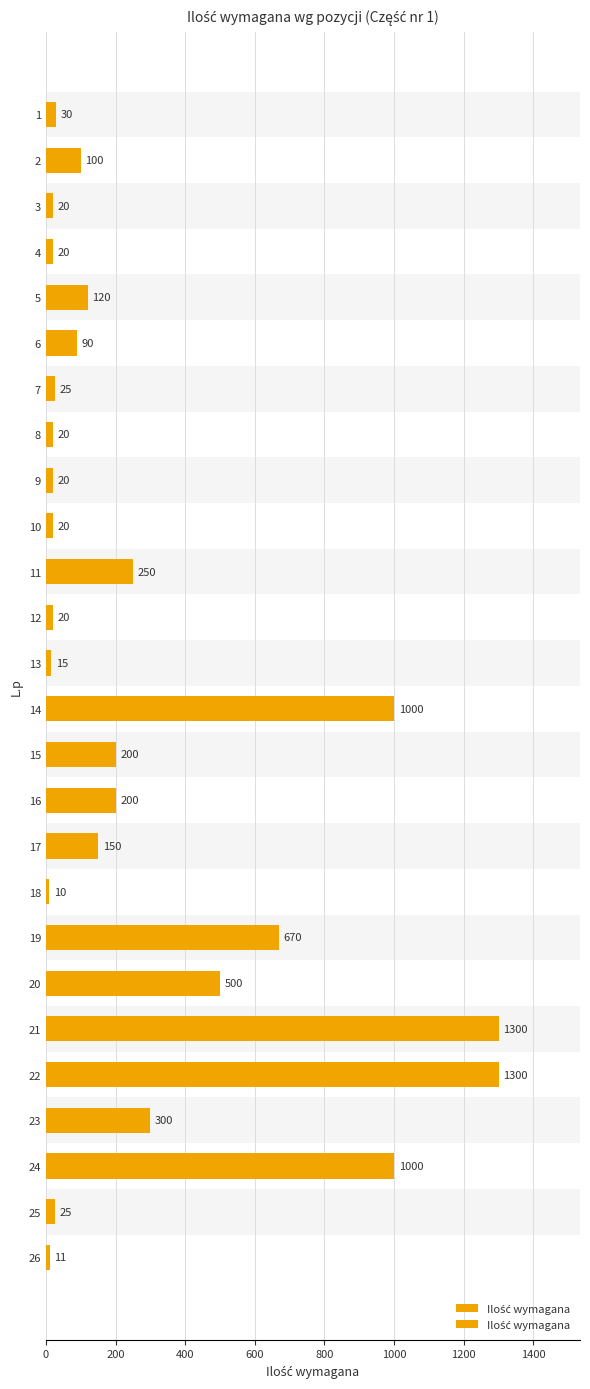

How many data points are less than 100?

13